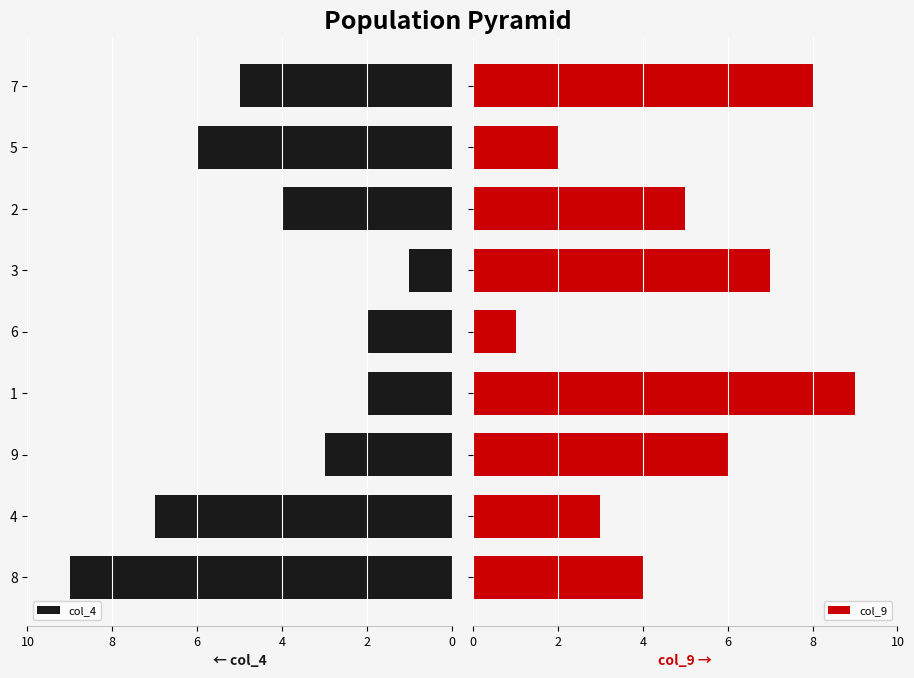

What is the total value across all series at 6?

11